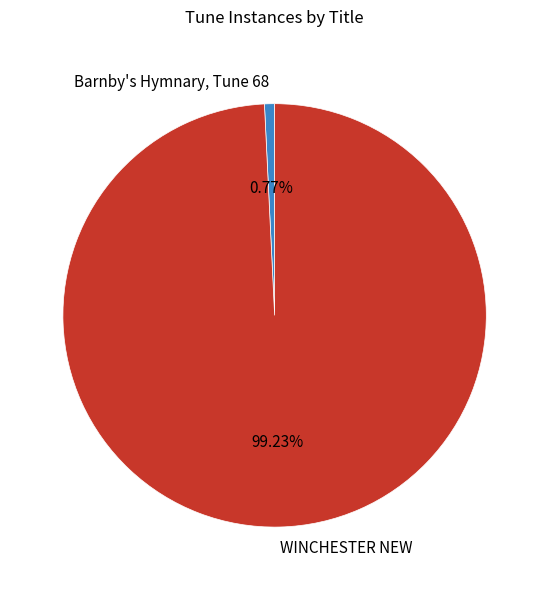

What portion of the pie excludes WINCHESTER NEW?

0.8%